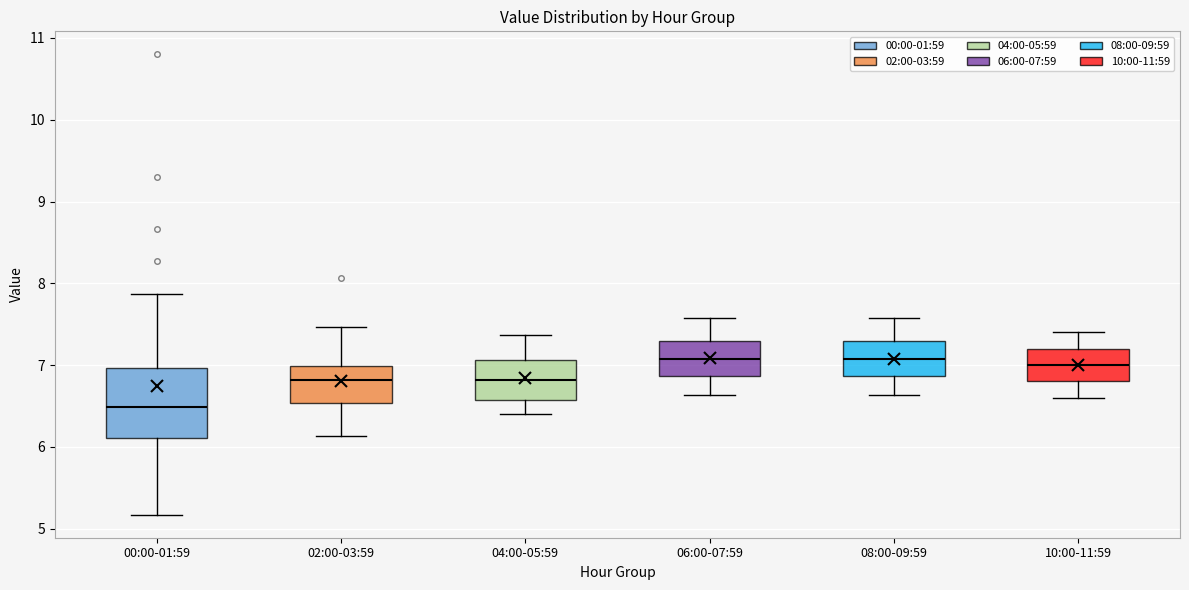

Reading left to right, read every box against the y-axis: the position of its median line, the range the box covers, and the ends of its whiskers. The values are not printed on the chart, so give them approximately, as read against the axis.

00:00-01:59: median 6.5, box 6.1 to 7.0, whiskers 5.2 to 7.9
02:00-03:59: median 6.8, box 6.5 to 7.0, whiskers 6.1 to 7.5
04:00-05:59: median 6.8, box 6.6 to 7.1, whiskers 6.4 to 7.4
06:00-07:59: median 7.1, box 6.9 to 7.3, whiskers 6.6 to 7.6
08:00-09:59: median 7.1, box 6.9 to 7.3, whiskers 6.6 to 7.6
10:00-11:59: median 7.0, box 6.8 to 7.2, whiskers 6.6 to 7.4